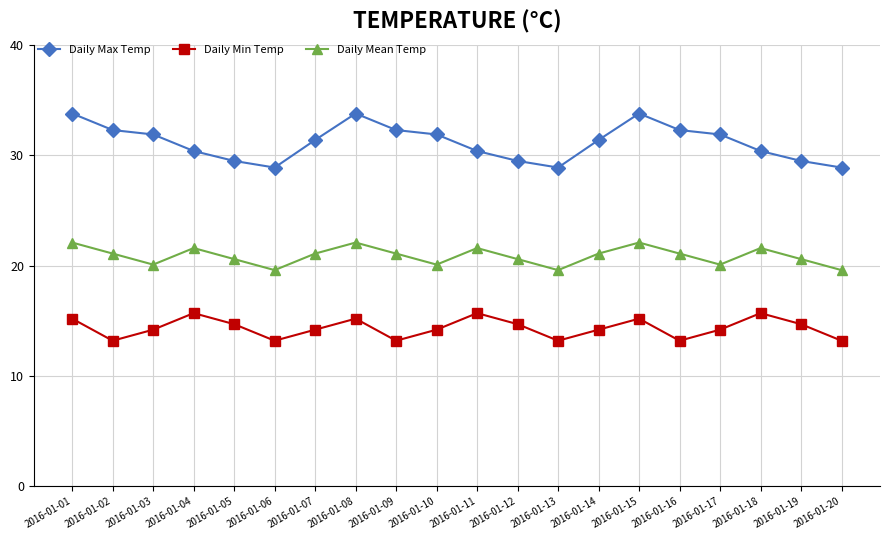

Does the chart display data point markers on the line(s)?

Yes